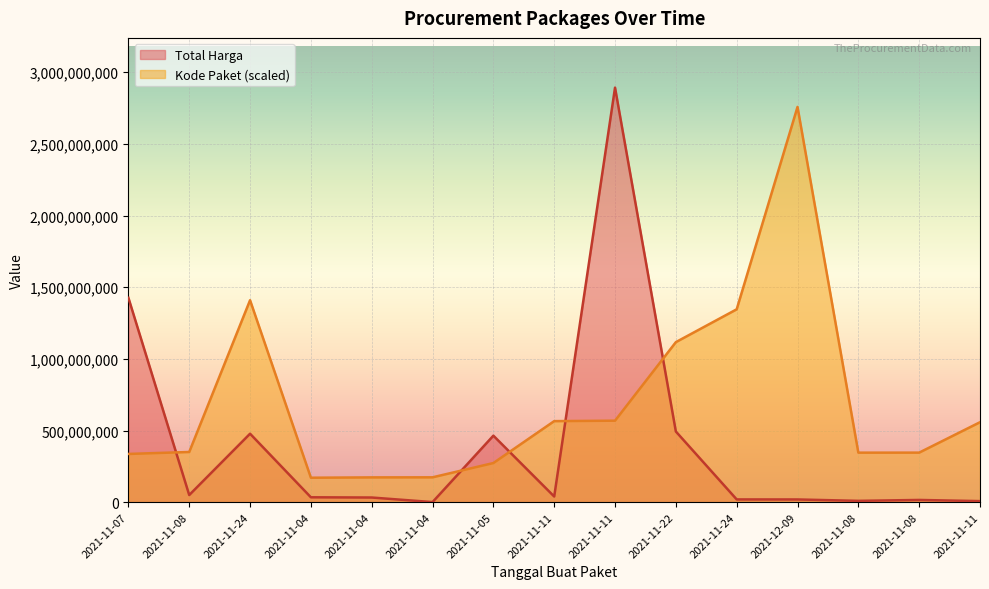

Between which two adjacent categories do Kode Paket and Total Harga first intersect?

2021-11-07 and 2021-11-08